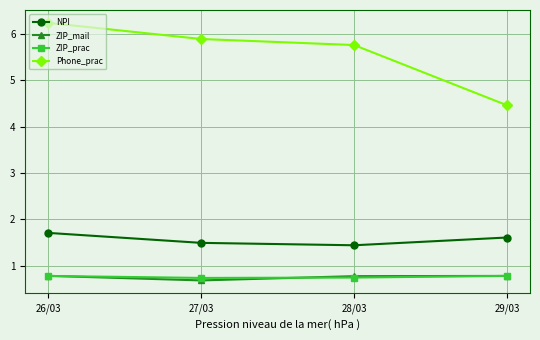

How many ZIP_prac values are between 0 and 1?

4